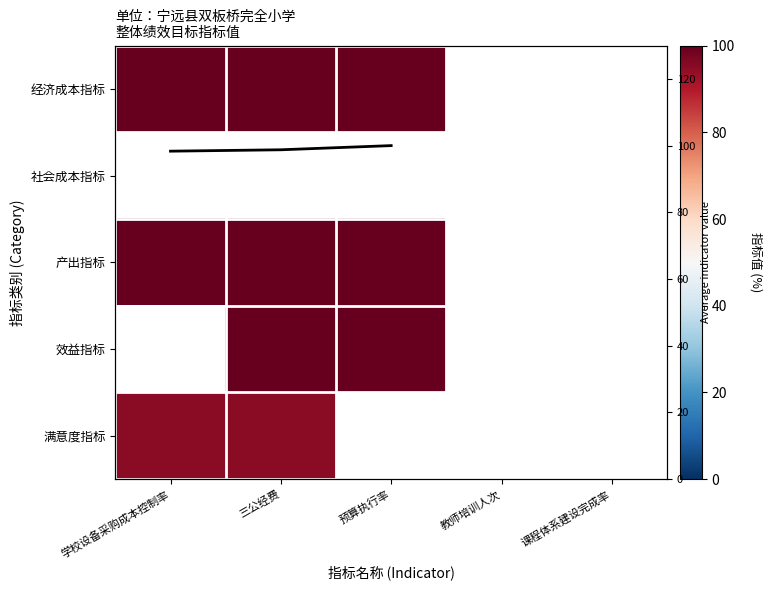

How many distinct data groups are displayed?

6